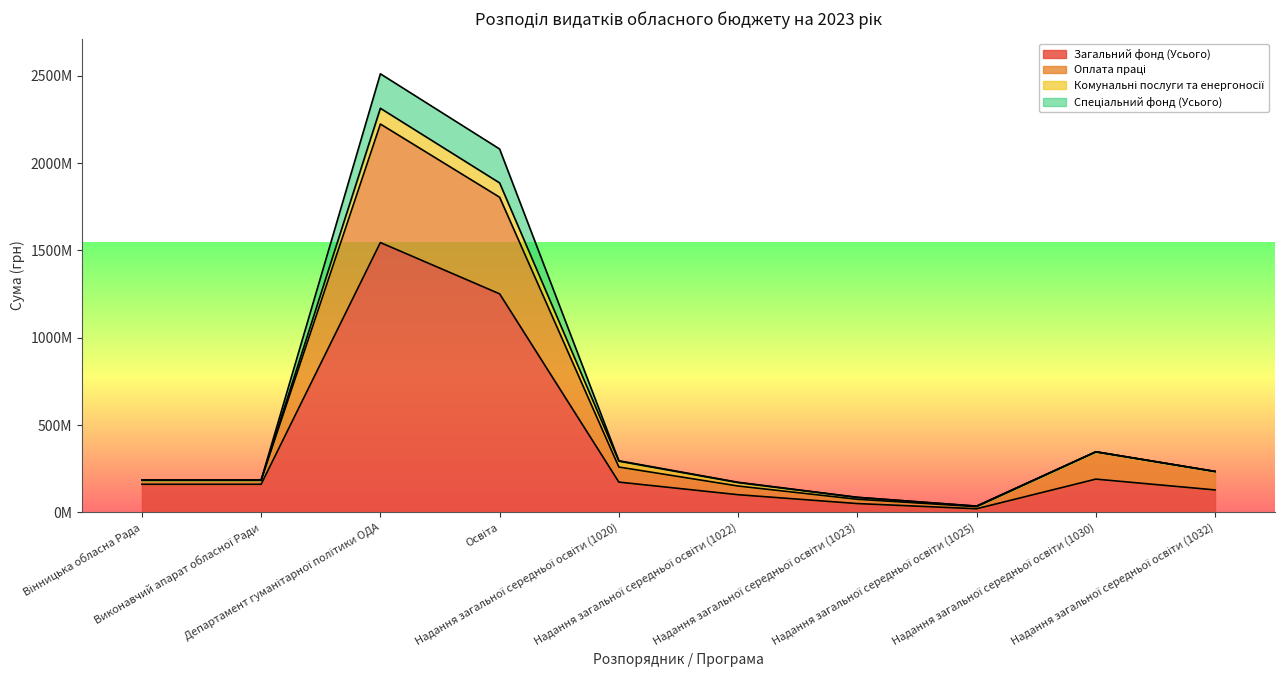

At how many categories does at least one series exceed 2017646120?

2